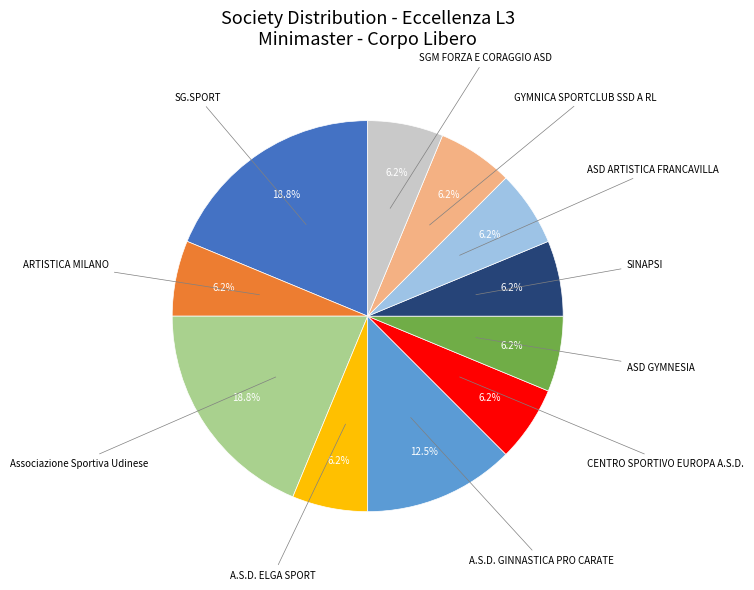

Approximately how many times larger is the value at A.S.D. GINNASTICA PRO CARATE compared to ASD GYMNESIA?

2.0